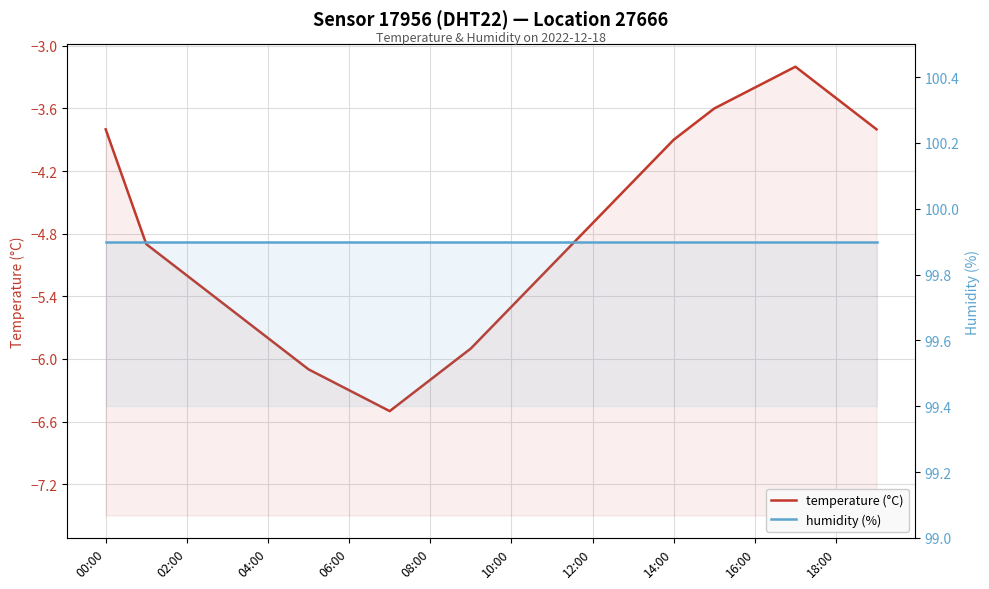

Where is humidity (%) nearest to the value 99?

00:00